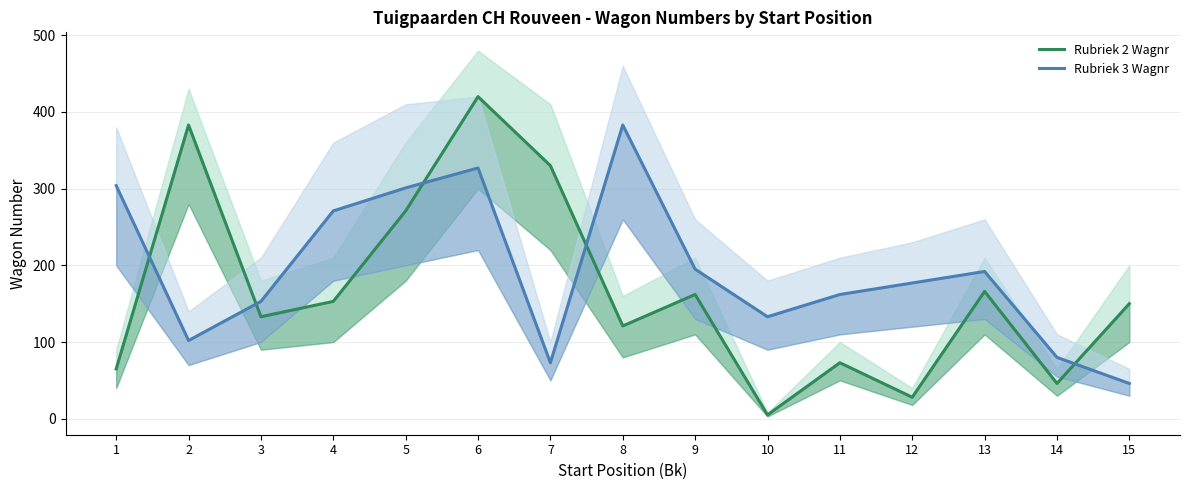

How many interior local peaks does the Rubriek 2 Wagnr series have?

5